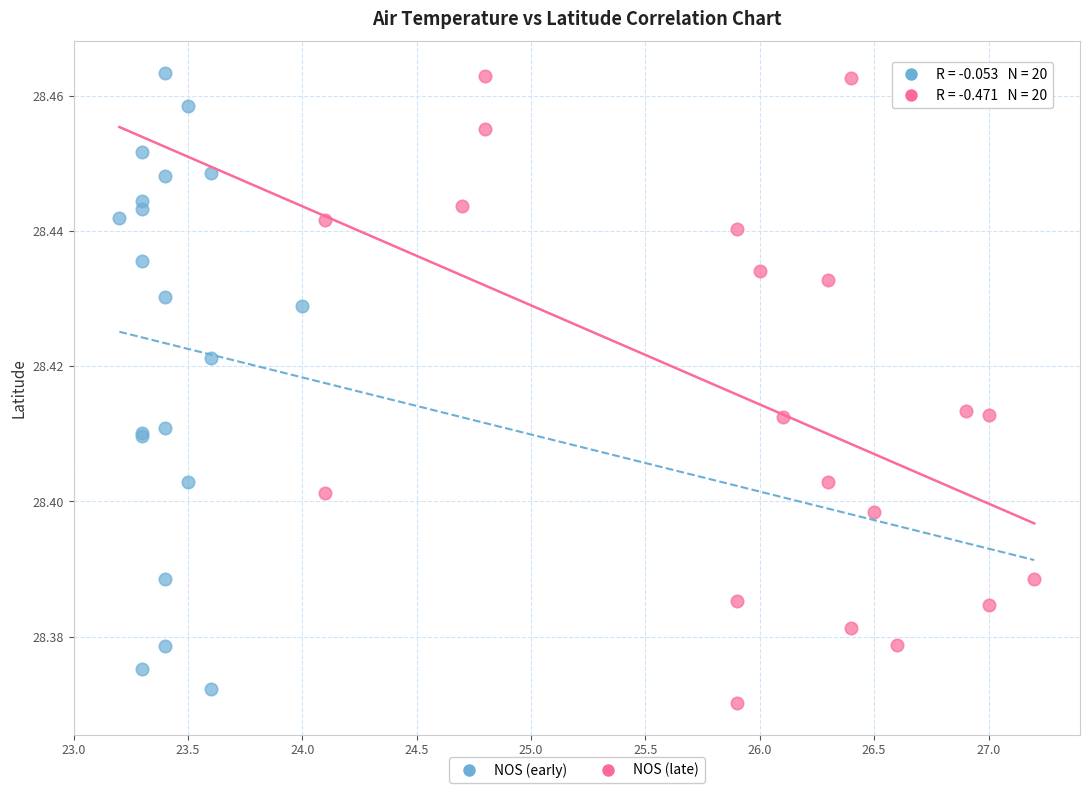

Which series contains the lowest Y value?

NOS (late)